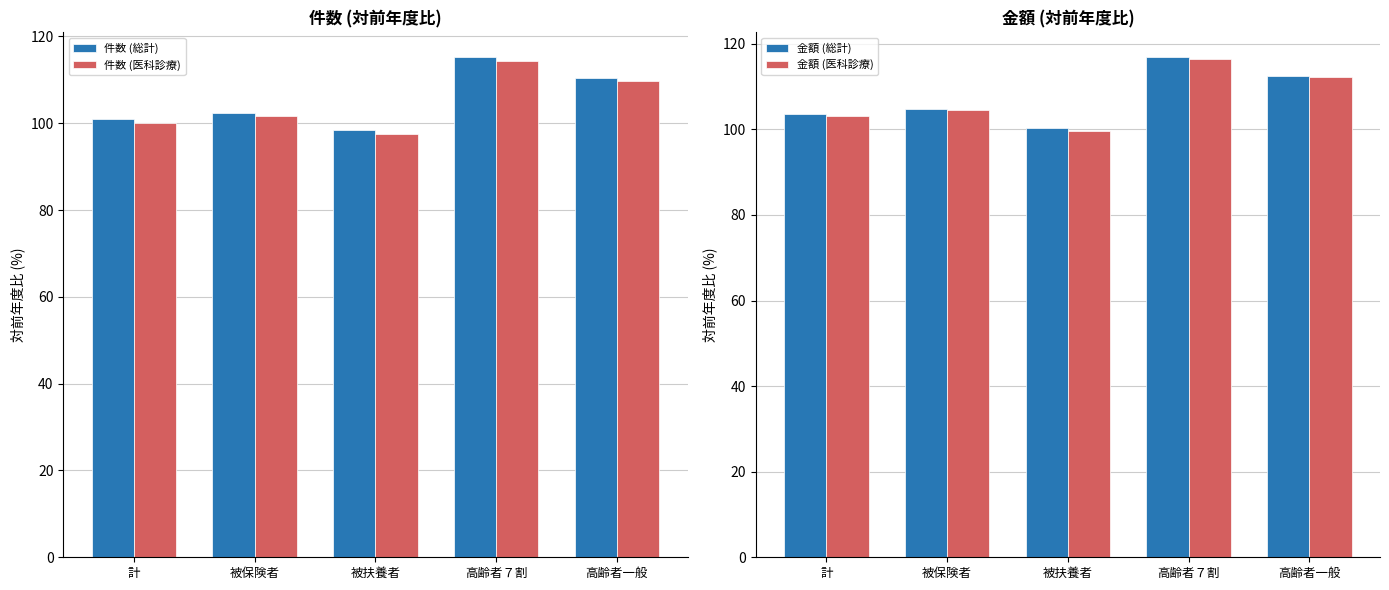

Rank the series at 被保険者 from lowest to highest value.

件数 (医科診療), 件数 (総計), 金額 (医科診療), 金額 (総計)